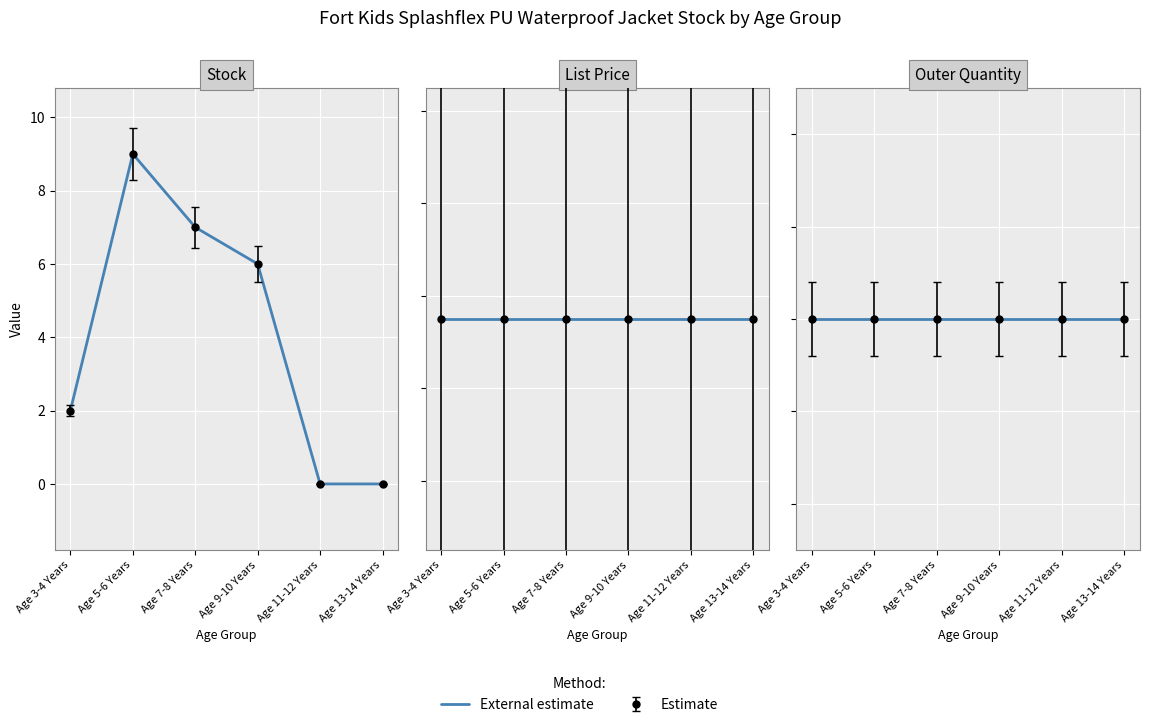

What is the highest value of the Stock series?

9.0